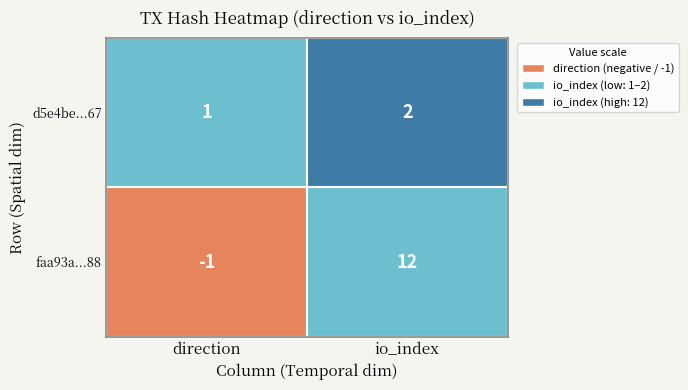

List the series in order of their peak value, highest first.

faa93a298cb46e32b89104be9b537ea90587e88, d5e4be4a449ba69e9e393276ce38ef7f66d5567